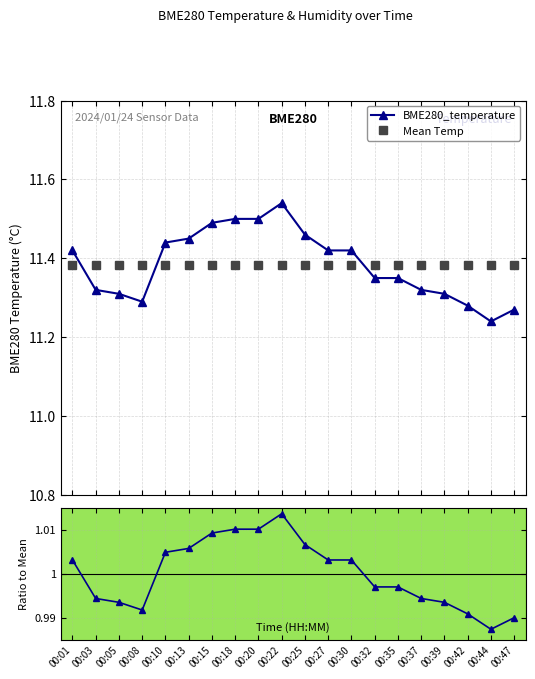

What is the sum of the Mean Temp values at 00:27 and 00:13?

22.8